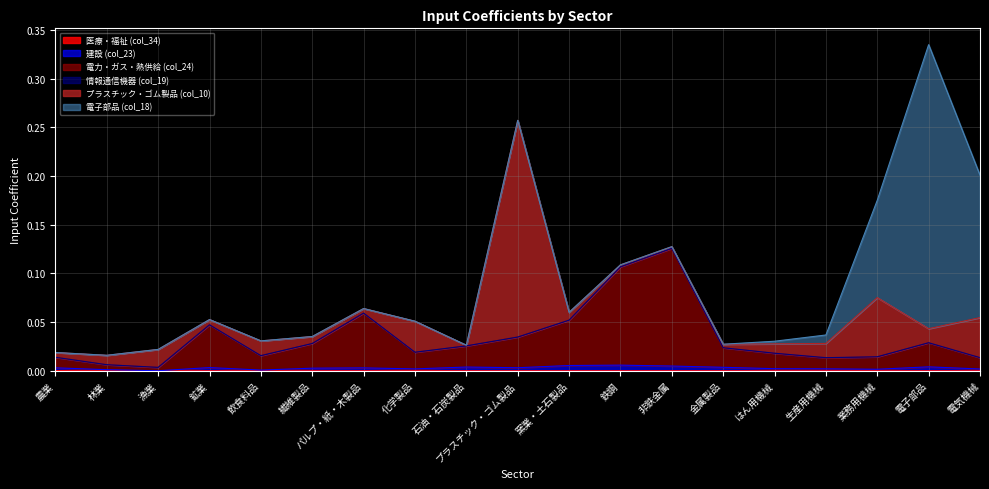

What is the total value across all series at パルプ・紙・木製品?

0.1